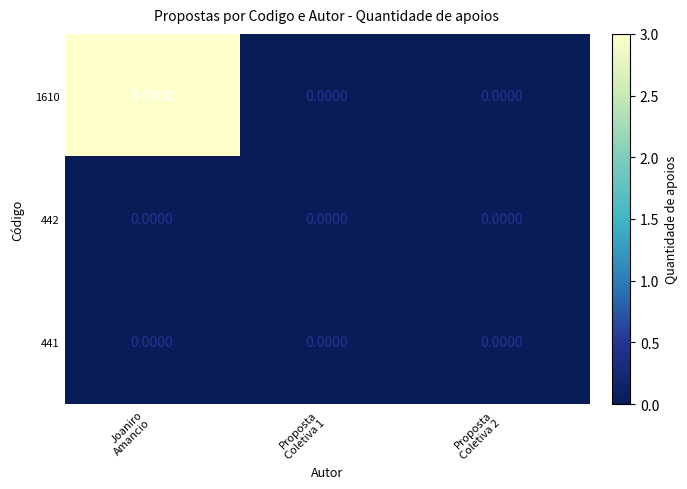

Which series has the largest range (max minus min)?

1610